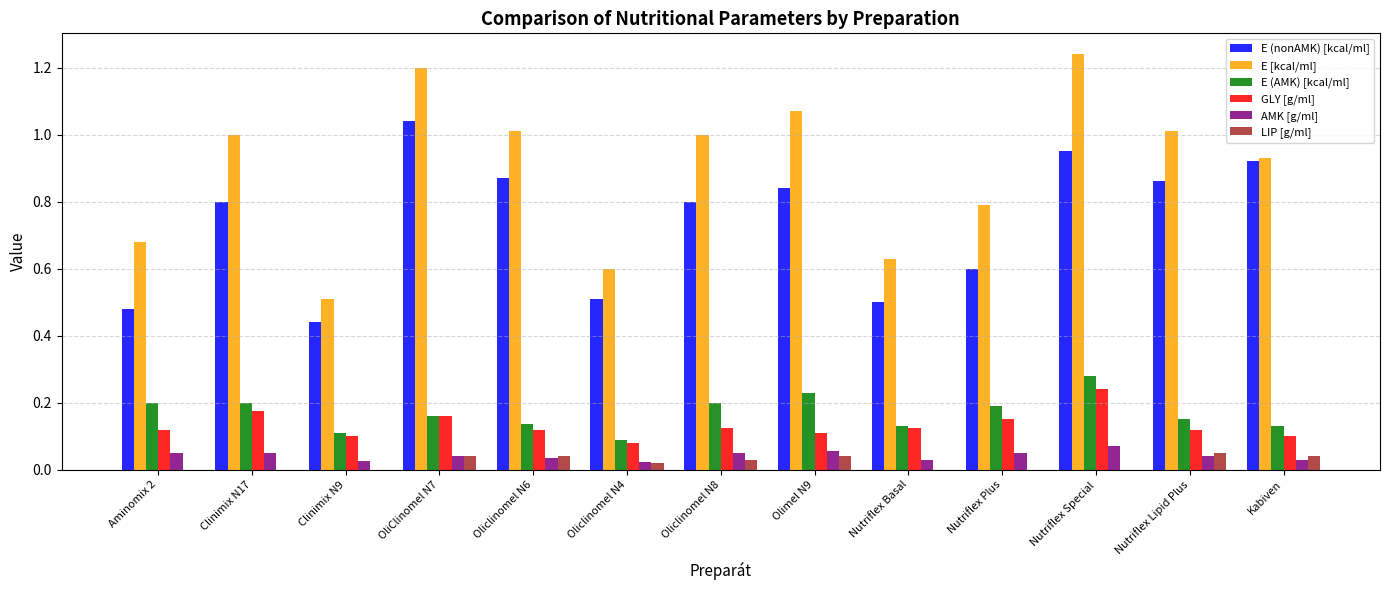

Between Nutriflex Basal and Nutriflex Special, which series saw the biggest shift?

E [kcal/ml]